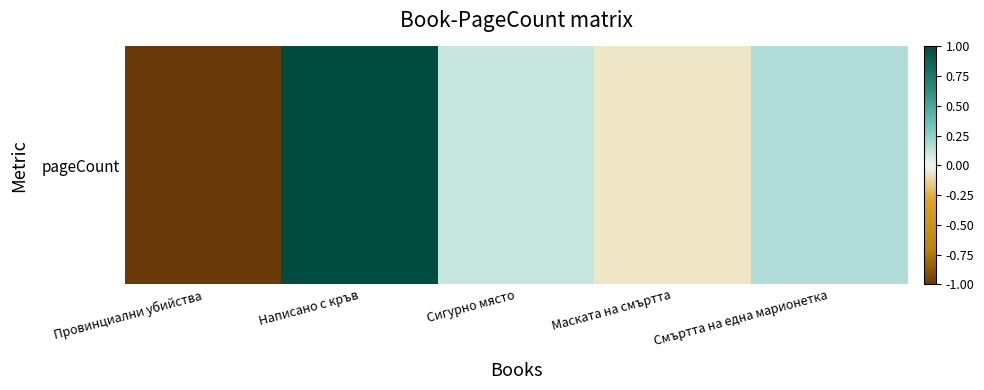

Which category has the highest value across all series?

Написано с кръв